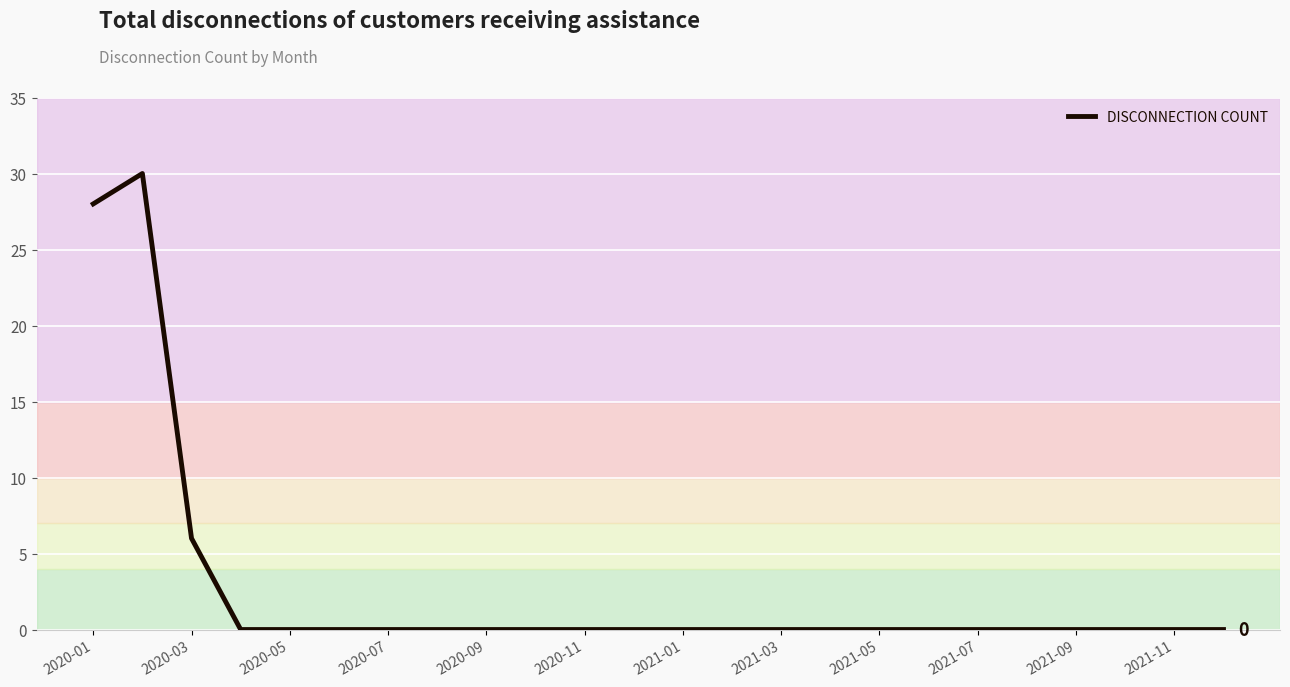

What is the difference between the maximum and minimum values?

30